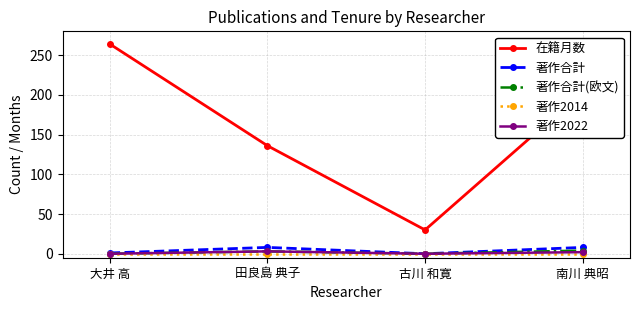

What is the difference between the maximum and minimum values in the 著作合計 series?

8